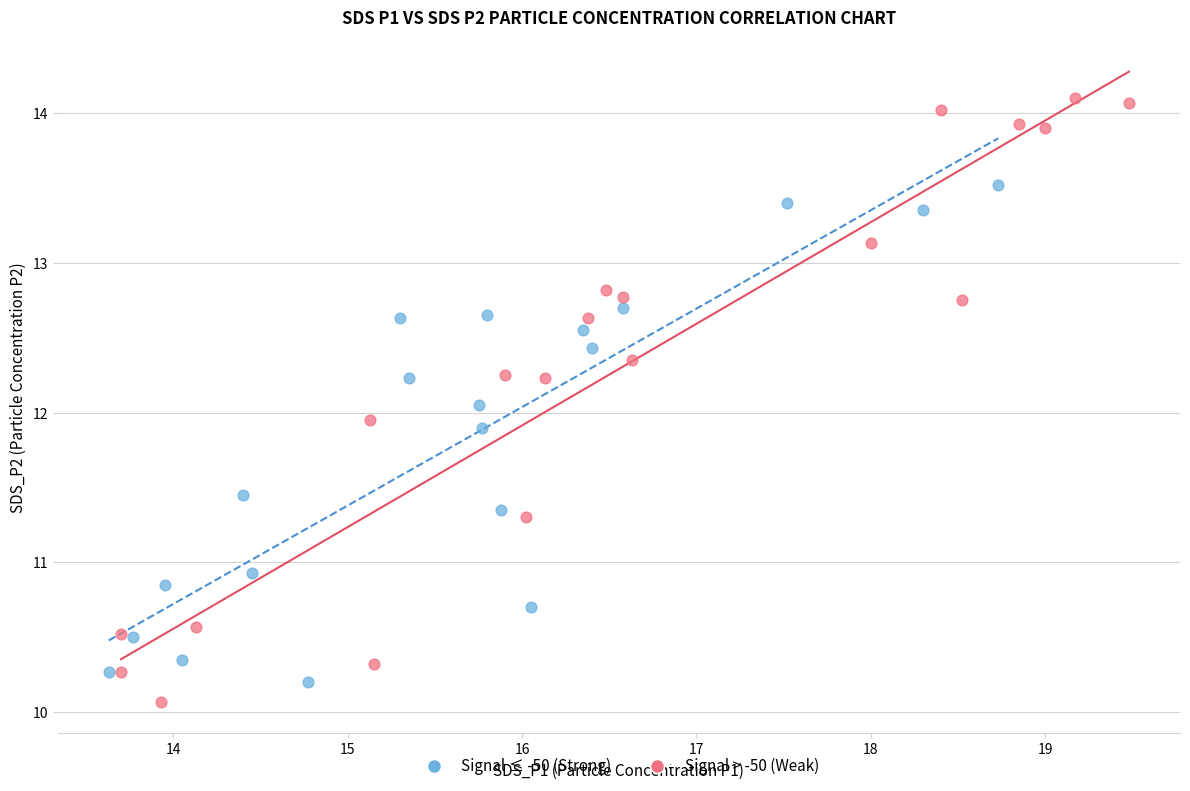

Which series reaches the minimum Y coordinate?

Signal > -50 (Weak)